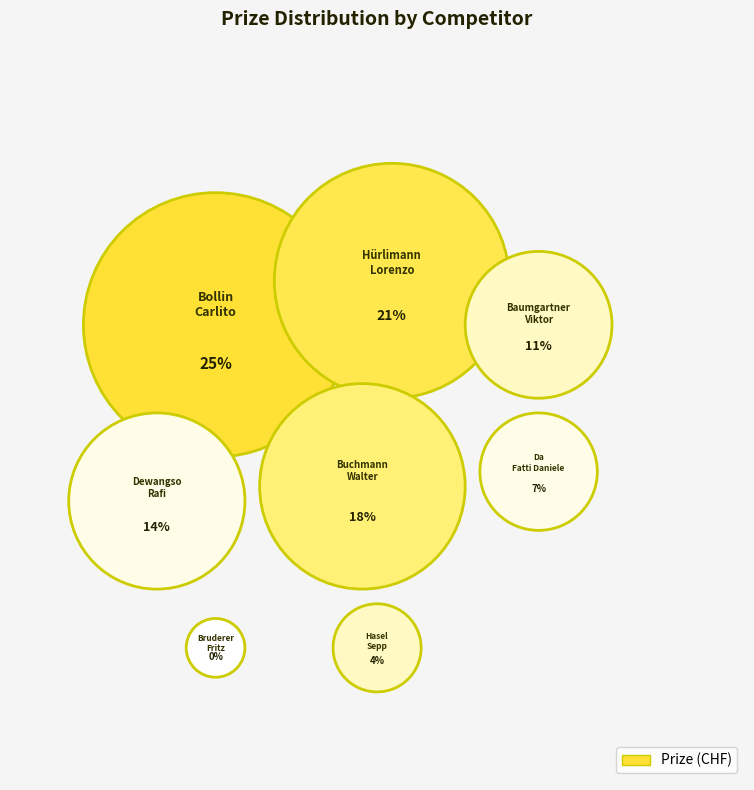

What is the ratio of the value at Hasel Sepp to the value at Hürlimann Lorenzo?

0.2